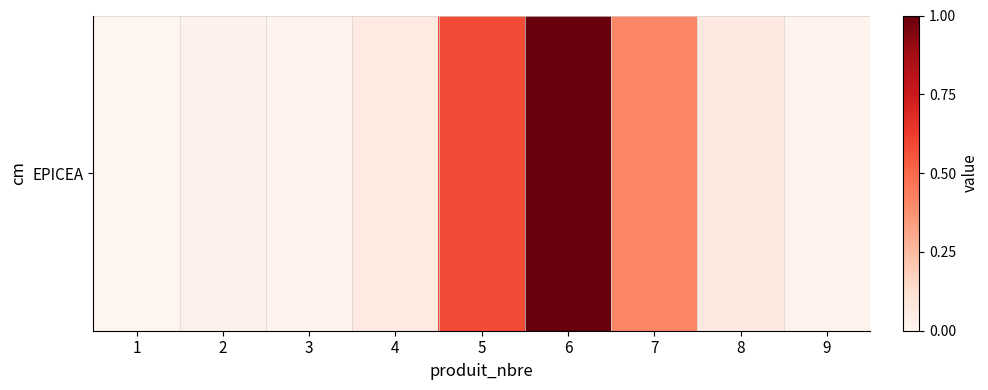

Is it true that the value at 6 is 1.0?

True